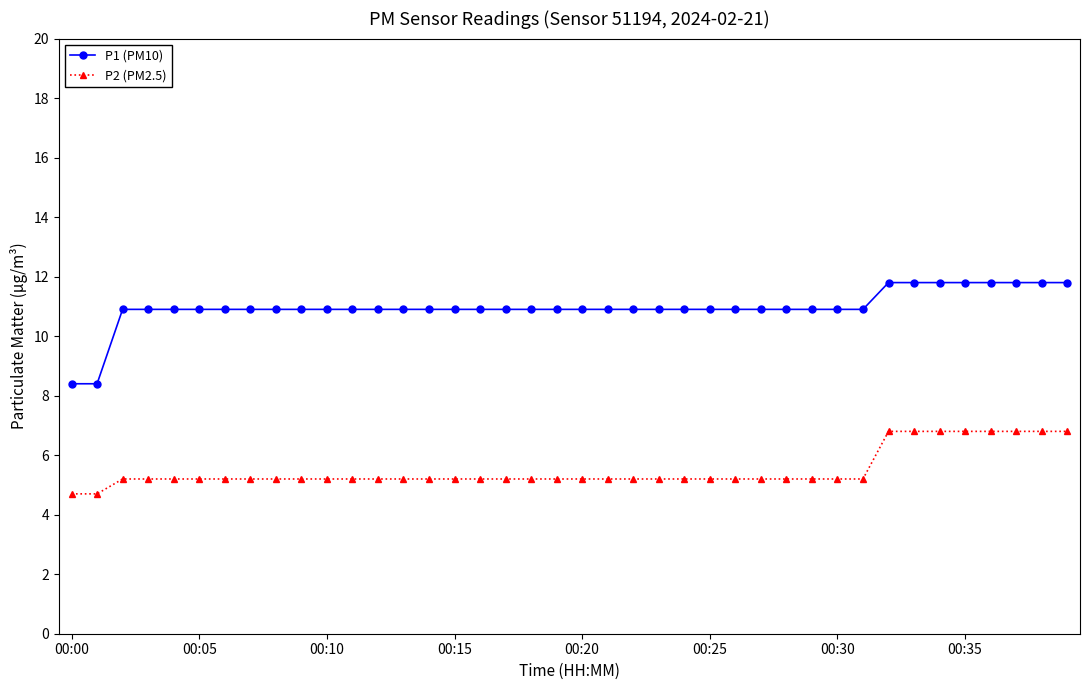

At how many categories does at least one series exceed 10?

38